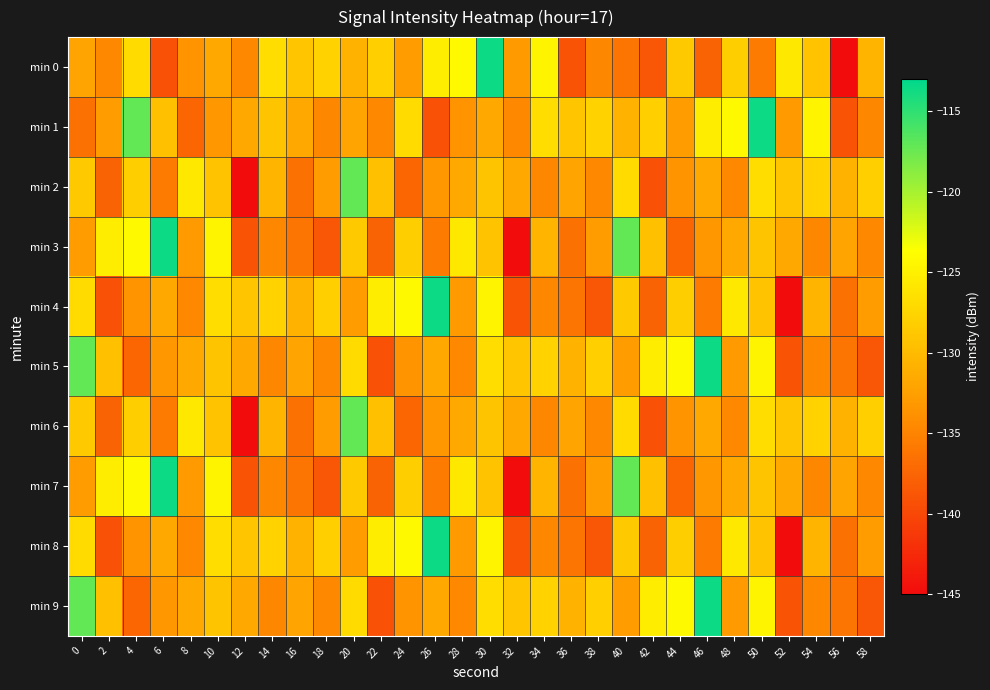

What is the difference between the highest and lowest values at 56?

14.0